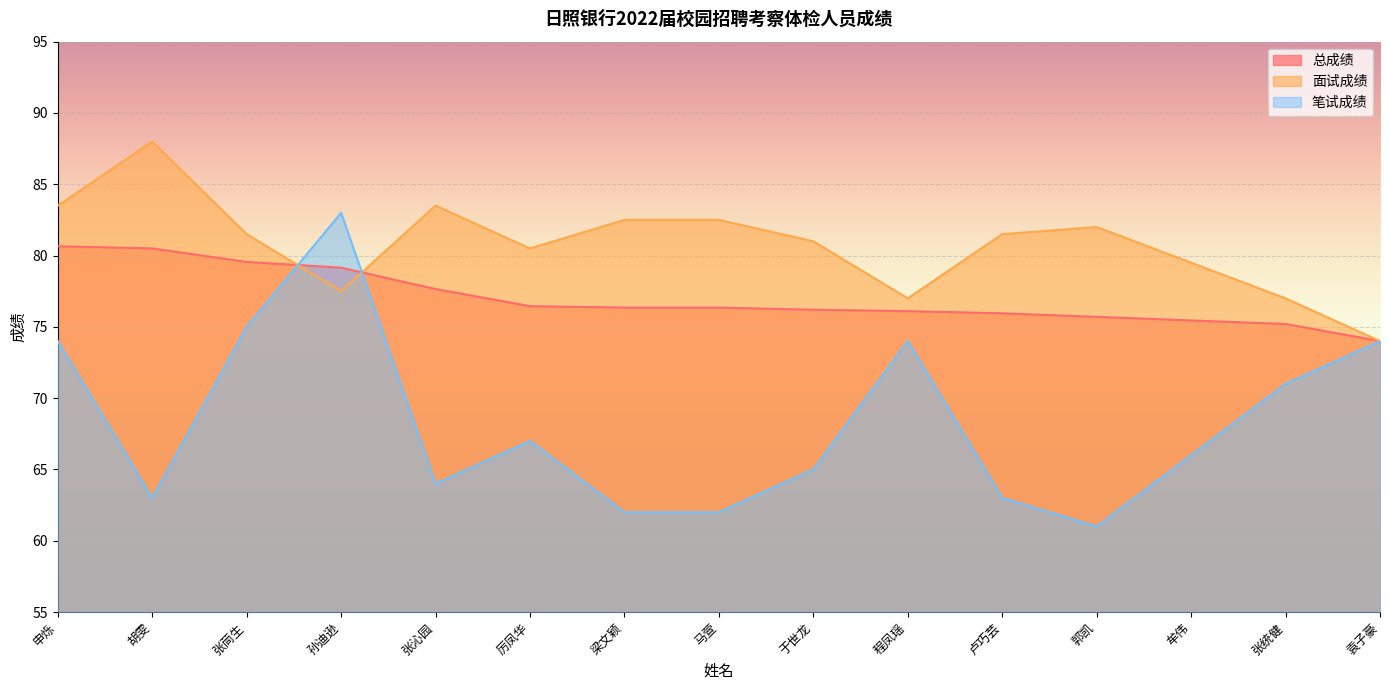

The value of 总成绩 at 牟伟 is 75.5. True or false?

True